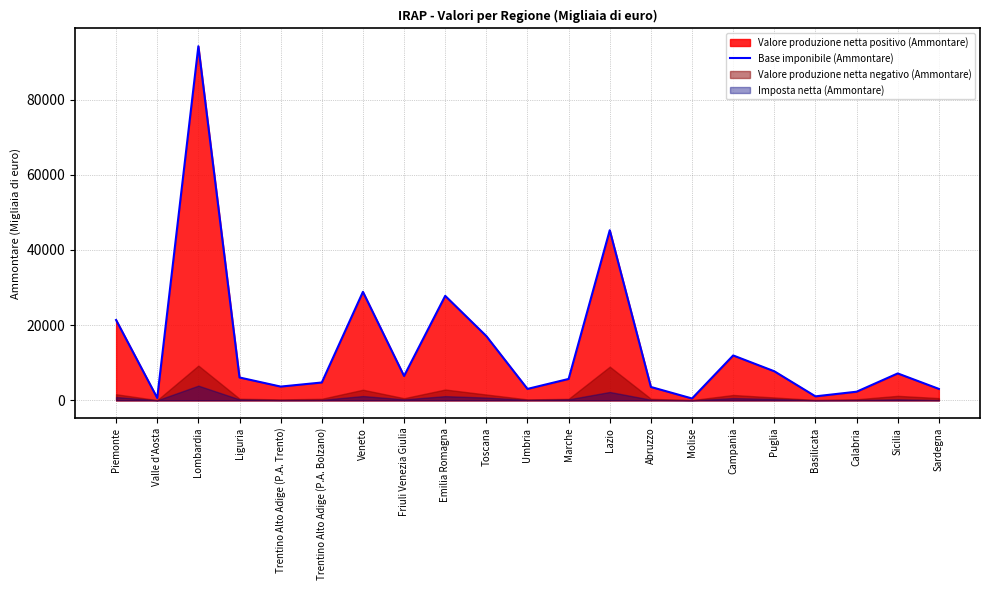

List the labels in order of value, smallest first.

Molise, Valle d'Aosta, Basilicata, Calabria, Umbria, Sardegna, Abruzzo, Trentino Alto Adige (P.A. Trento), Trentino Alto Adige (P.A. Bolzano), Marche, Liguria, Friuli Venezia Giulia, Sicilia, Puglia, Campania, Toscana, Piemonte, Emilia Romagna, Veneto, Lazio, Lombardia